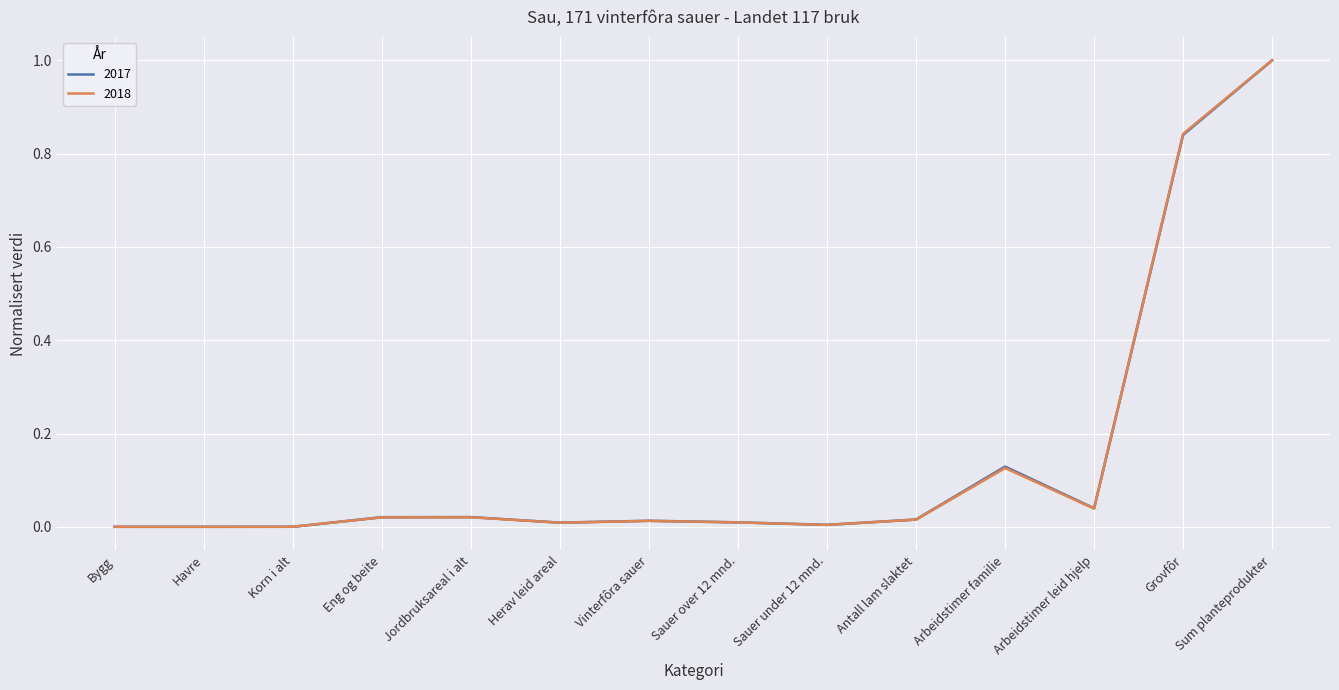

List the series in order of their peak value, highest first.

2017, 2018